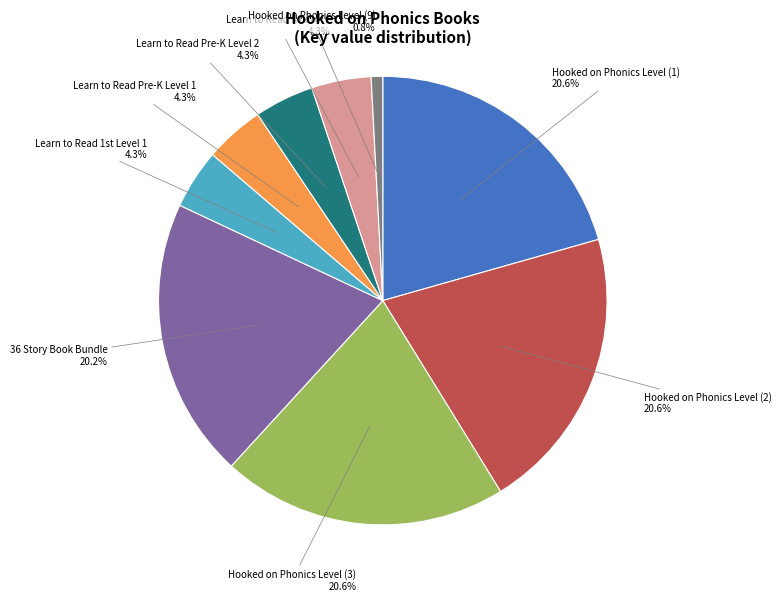

Is it true that 36 Story Book Bundle is 9% of the pie?

False